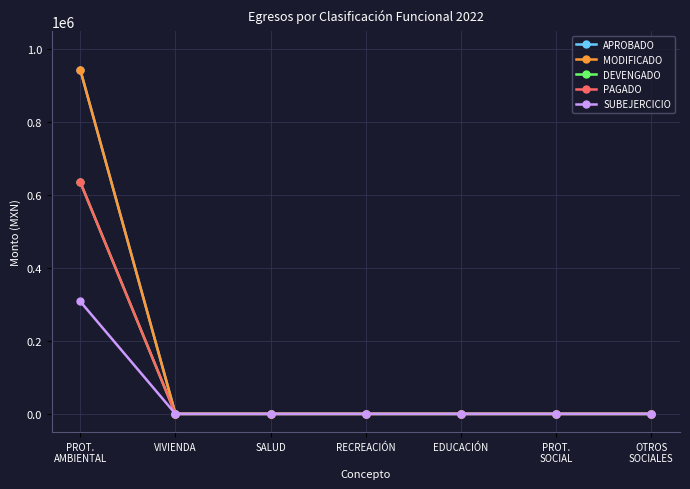

True or false: MODIFICADO has a value of 472395.2 at VIVIENDA.

False